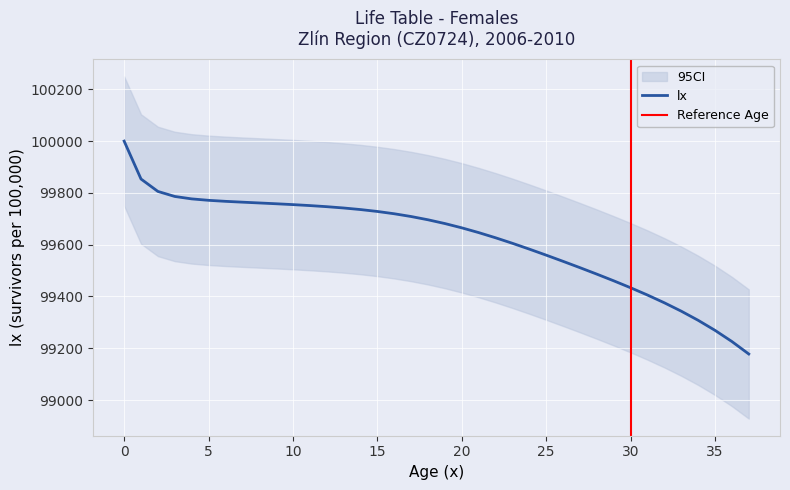

What is the greatest value displayed?

100000.0